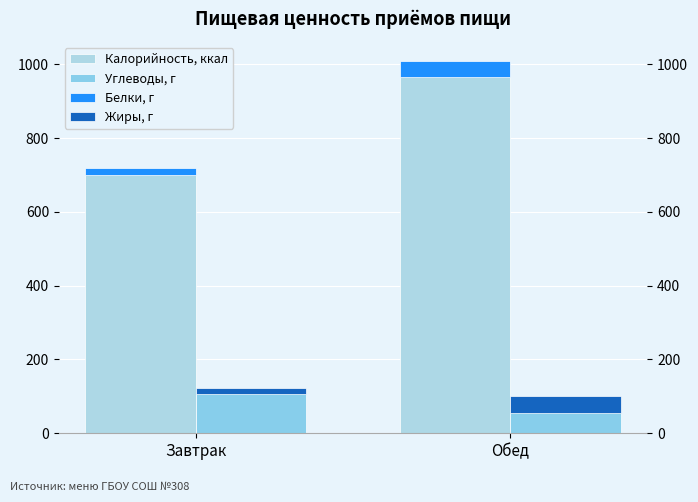

Is it true that Углеводы, г equals 102.3 at Обед?

True